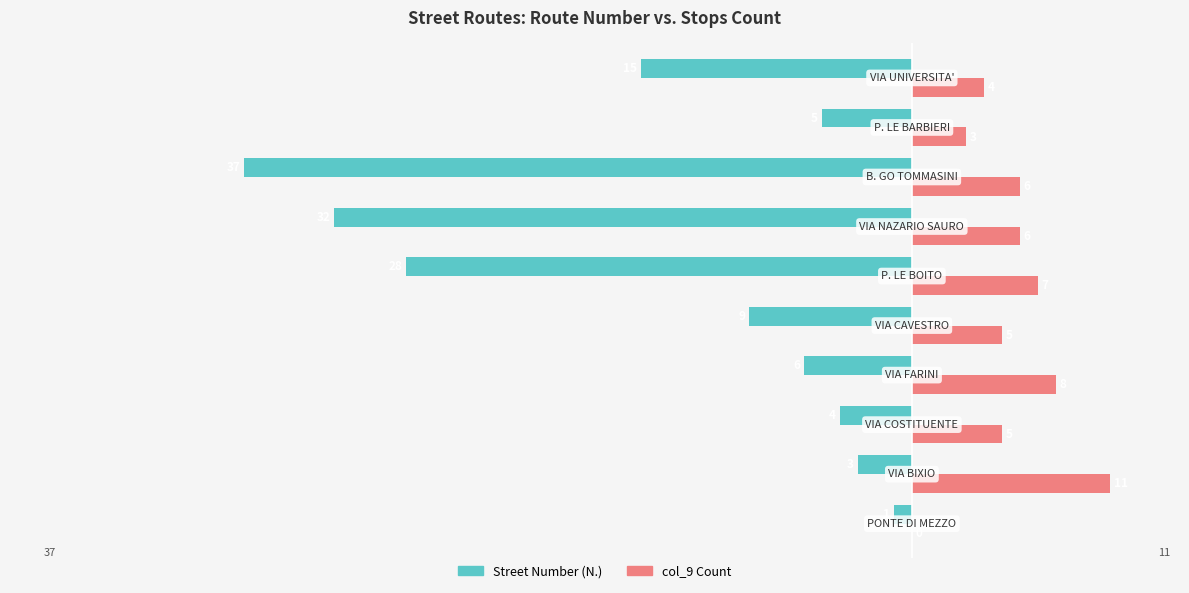

How many data points in Street Number (N.) are above -6?

4